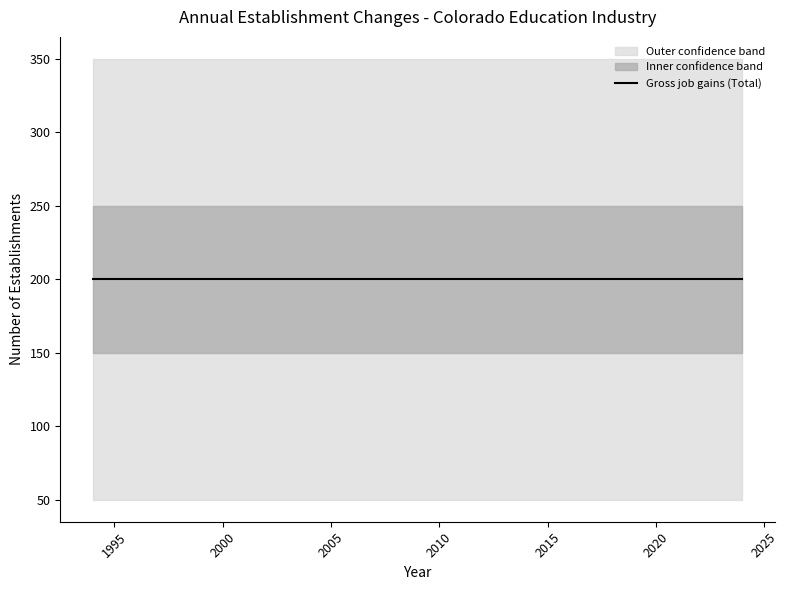

Which has a higher value, 2023 or 2016?

2023